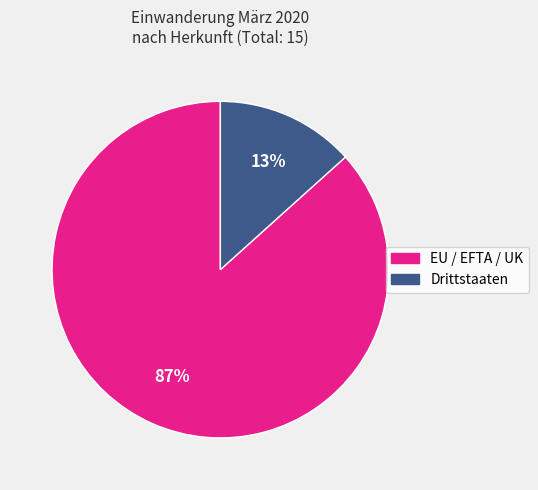

Is there a majority slice in this chart?

Yes